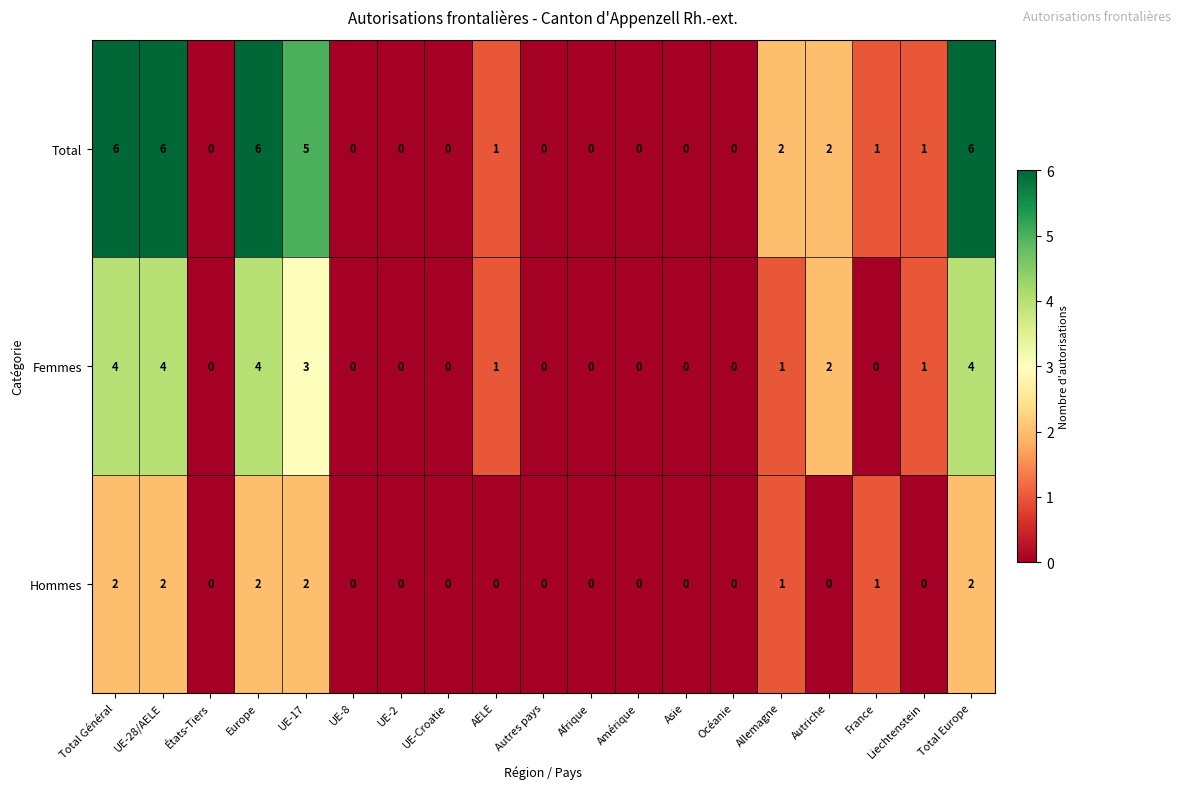

What is the difference between the highest and lowest values at Allemagne?

1